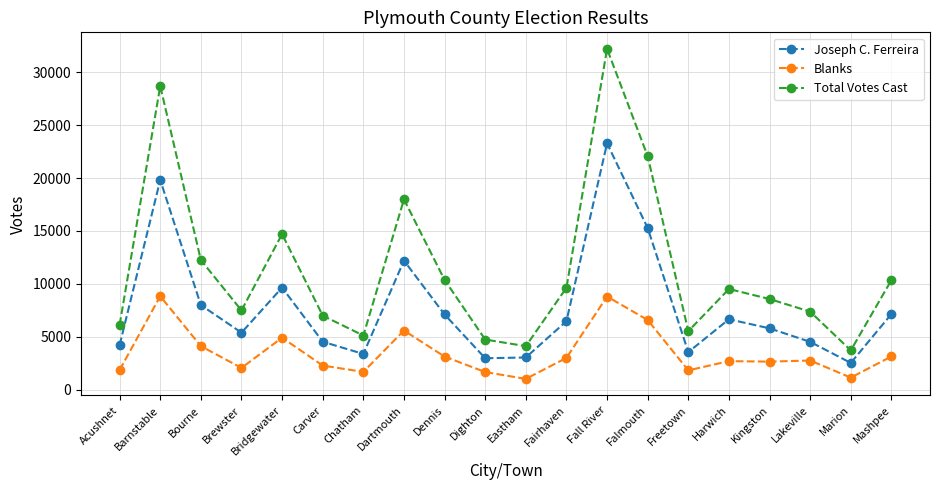

True or false: Total Votes Cast and Joseph C. Ferreira intersect in this chart.

False